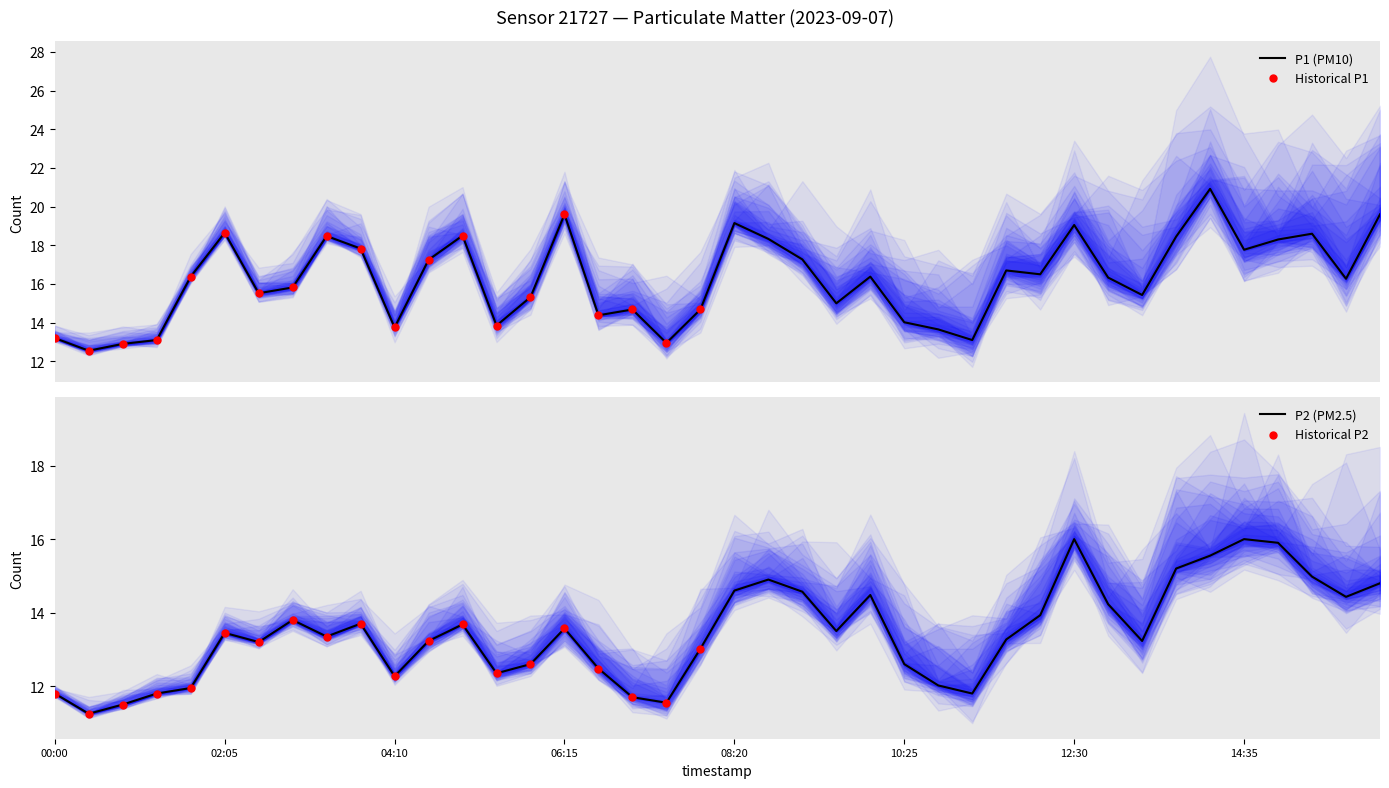

What are all the series names shown in the legend?

P1, P2